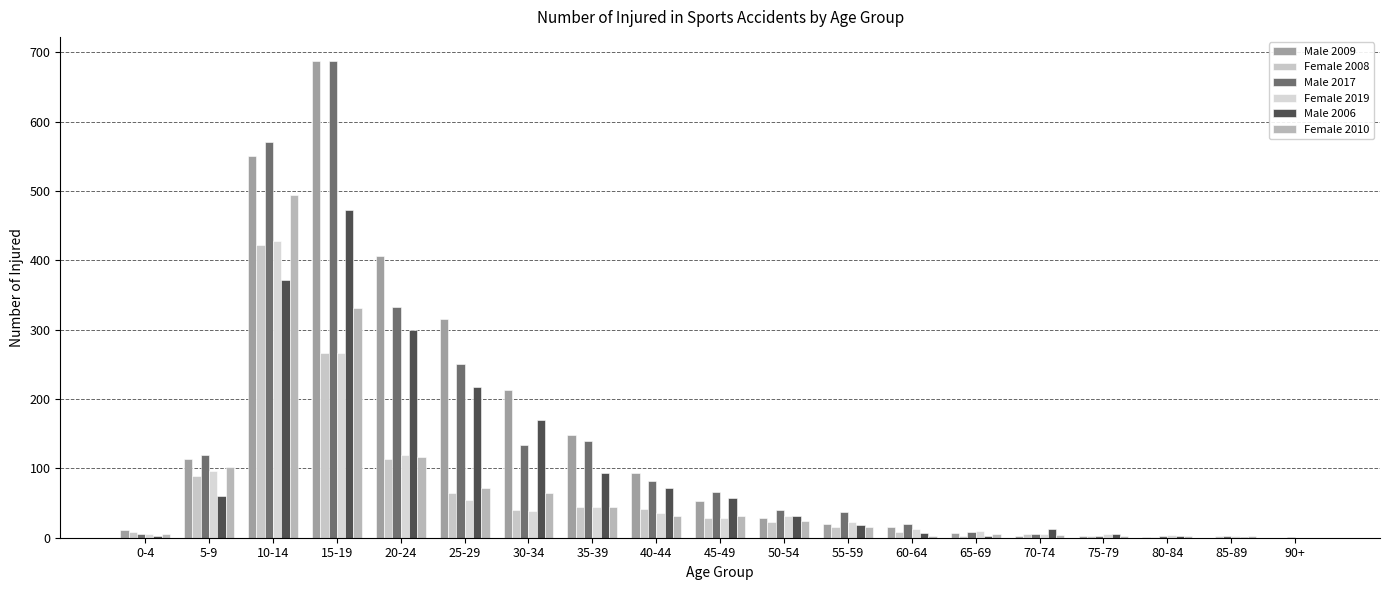

What is the total value across all series at 65-69?

36